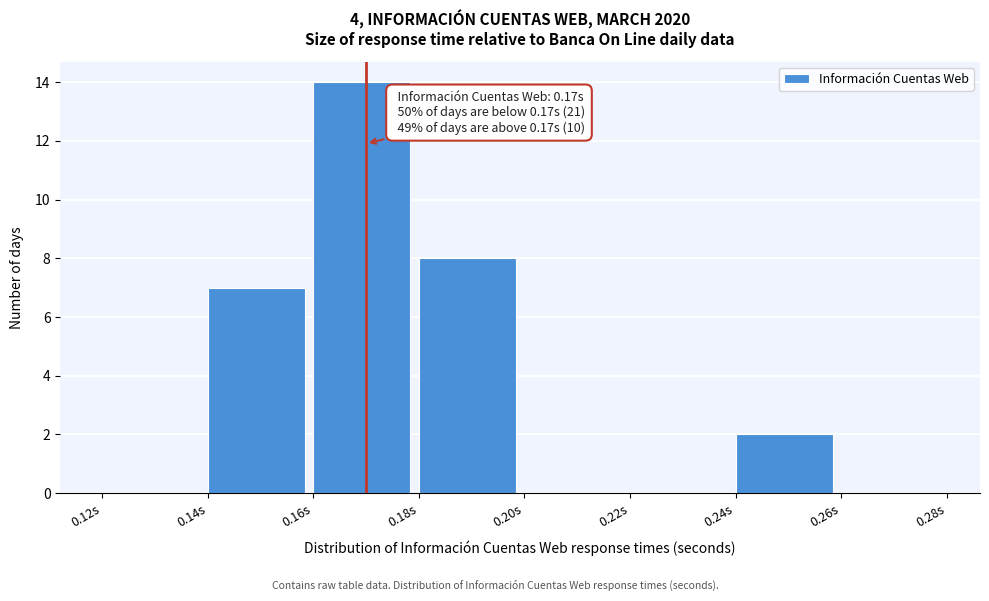

Which range on the x-axis has the tallest bar?

0.16 to 0.18